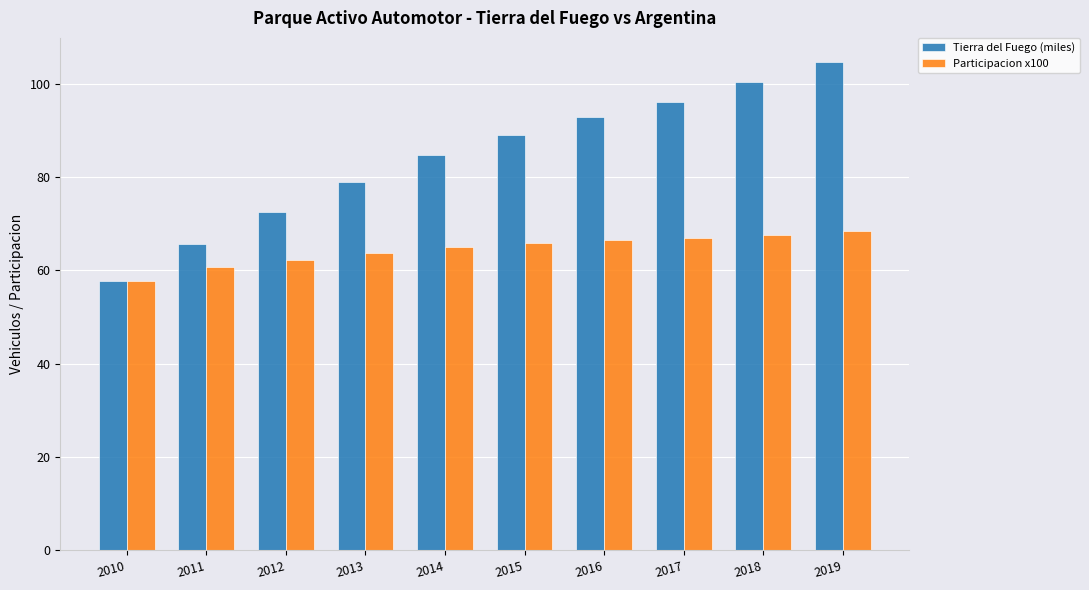

What is the value of the Participacion x100 bar at the 10th from the left?

68.4